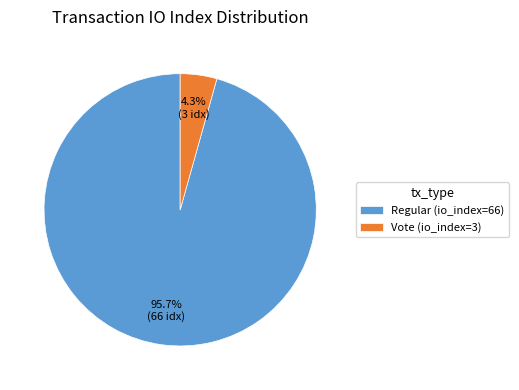

What percentage is NOT represented by Regular (io_index=66)?

4.3%